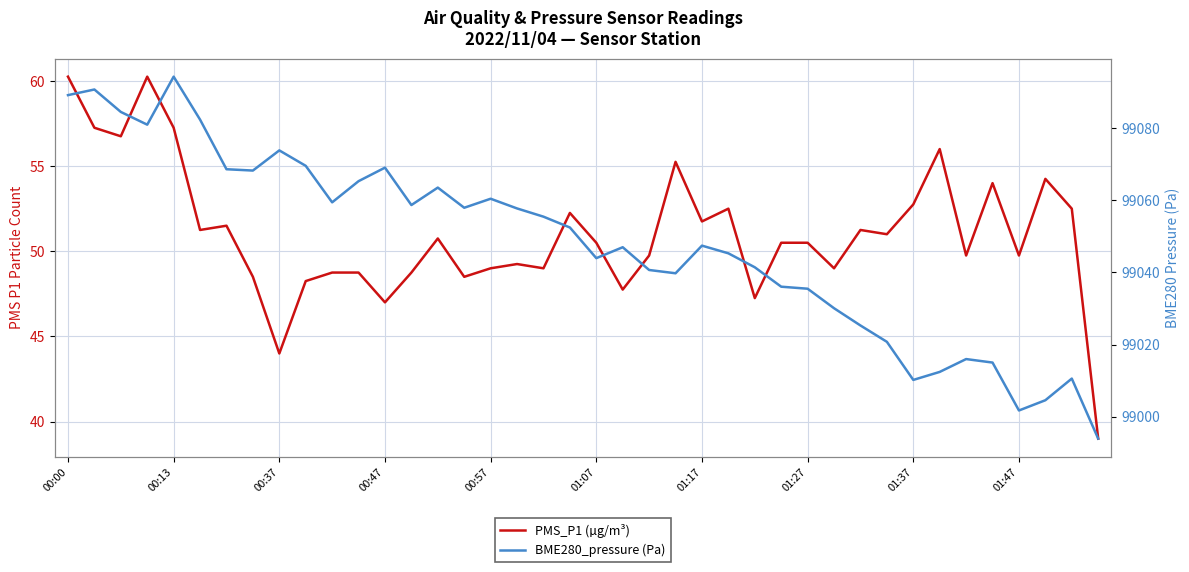

Does the chart have visible grid lines?

Yes